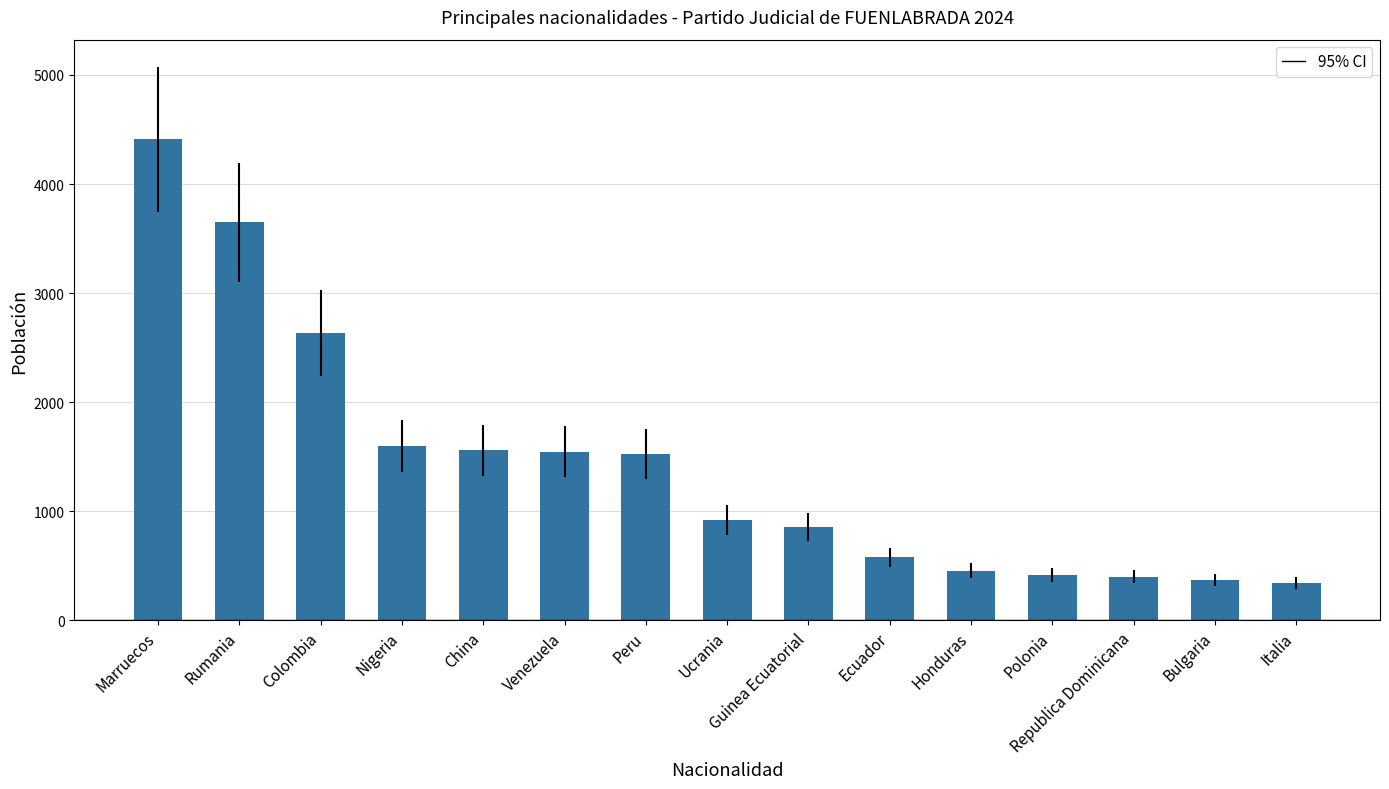

What is the value of the 9th bar from the left?

859